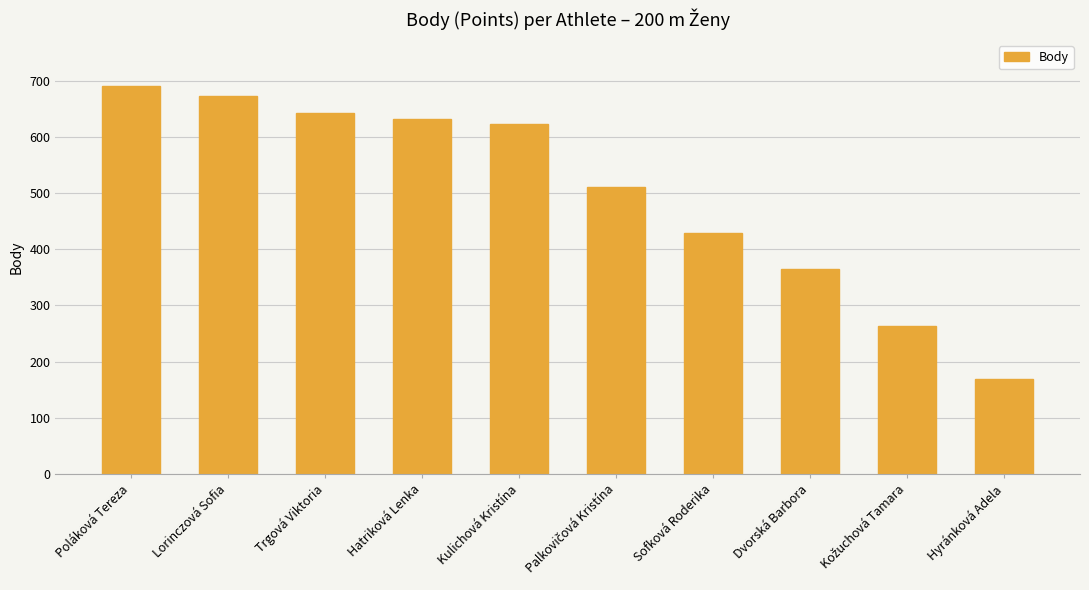

How many data points are less than 623?

5